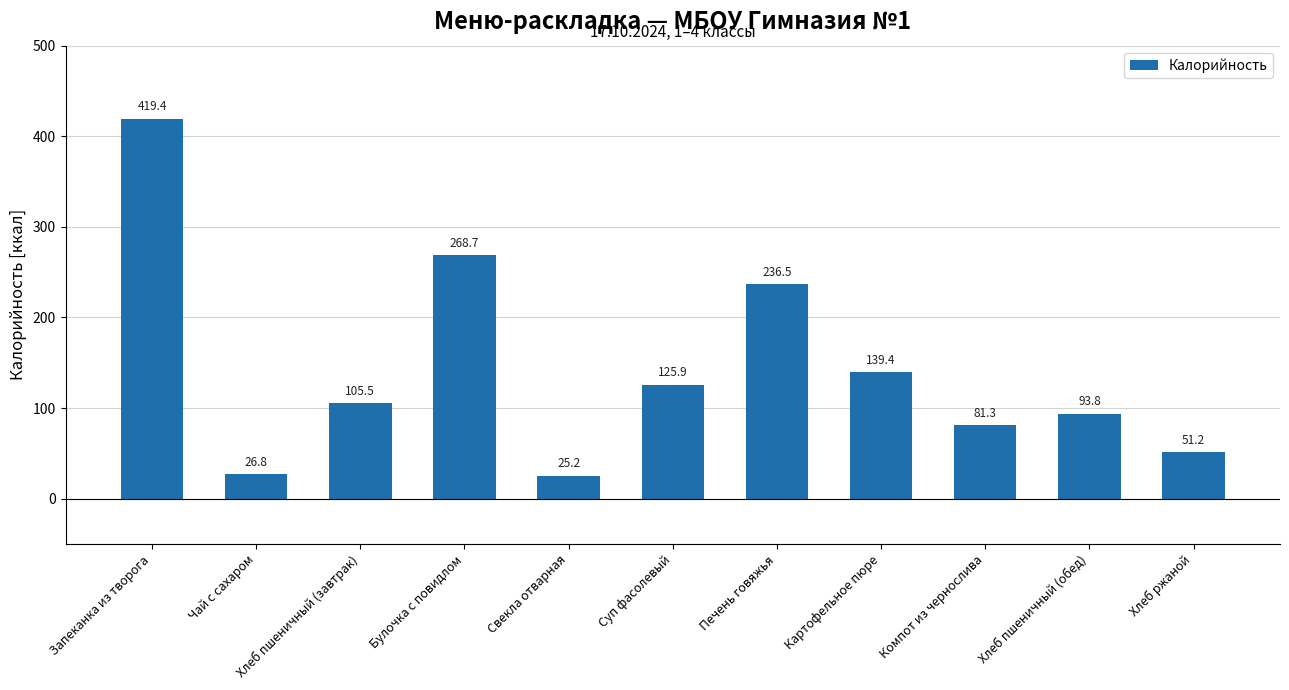

The value at Хлеб ржаной is 51.2. True or false?

True